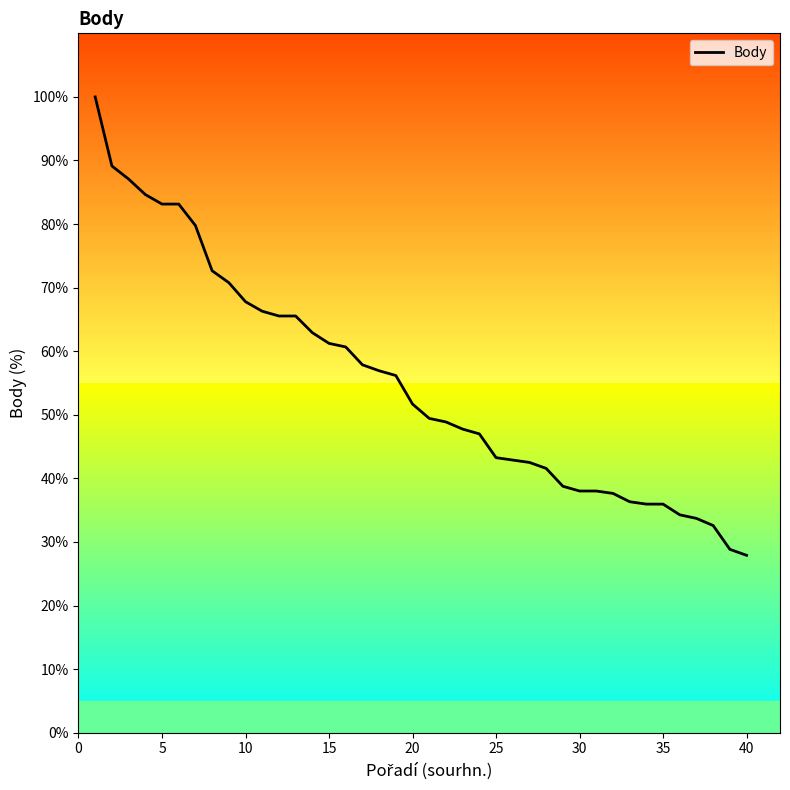

What is the minimum value shown in the chart?

27.9